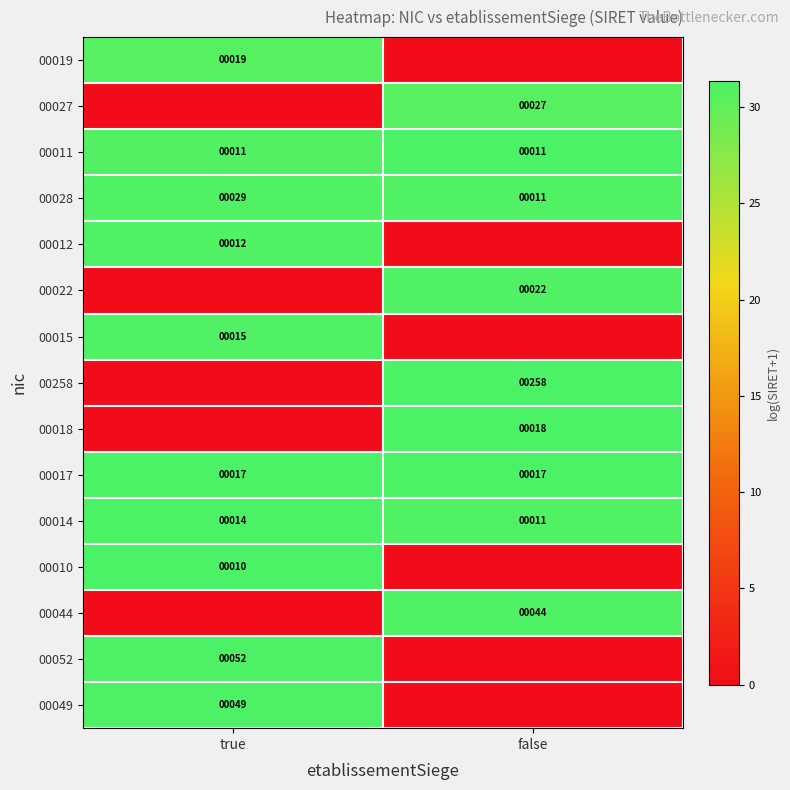

True or false: 00049 has a value of 49 at true.

True